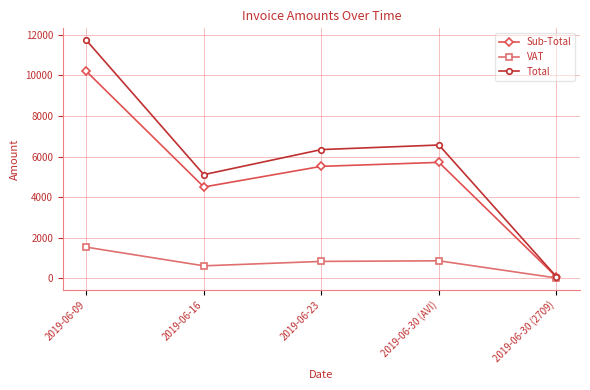

True or false: Sub-Total has more than 1 points higher than both neighbors.

False